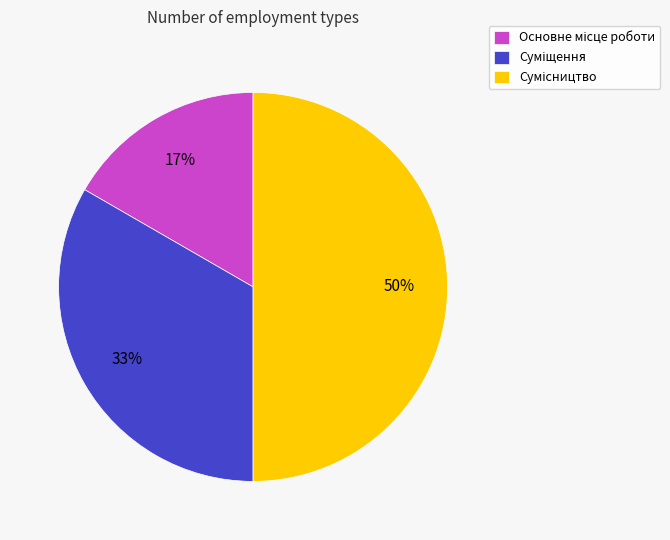

How many slices are in this pie chart?

3